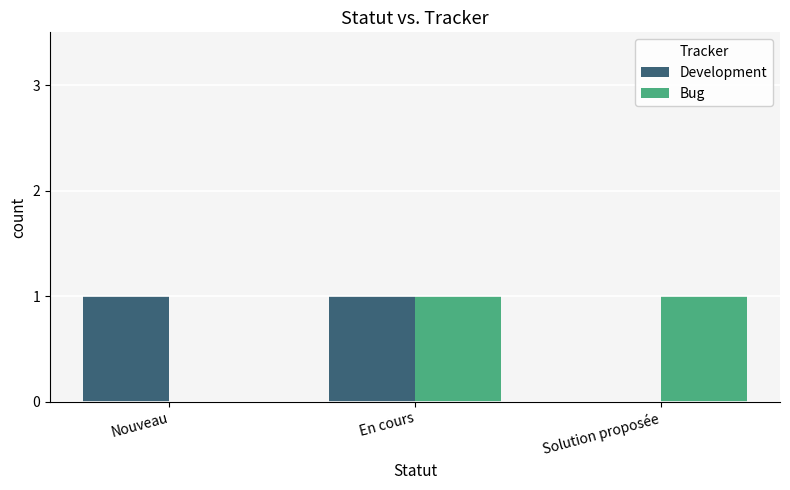

How many groups of bars are there?

3